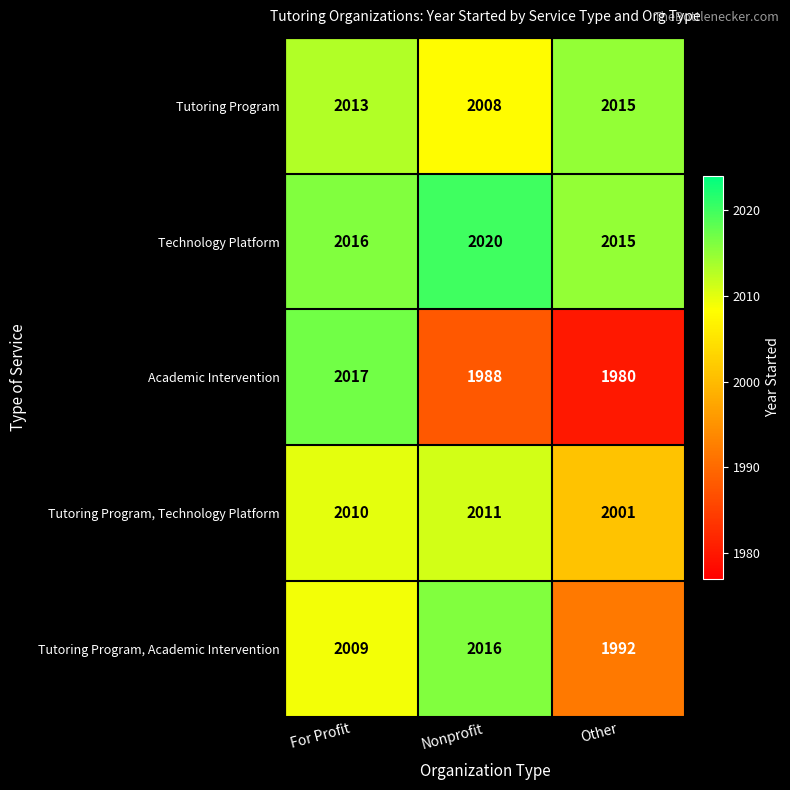

What is the average value of the Academic Intervention series?

1995